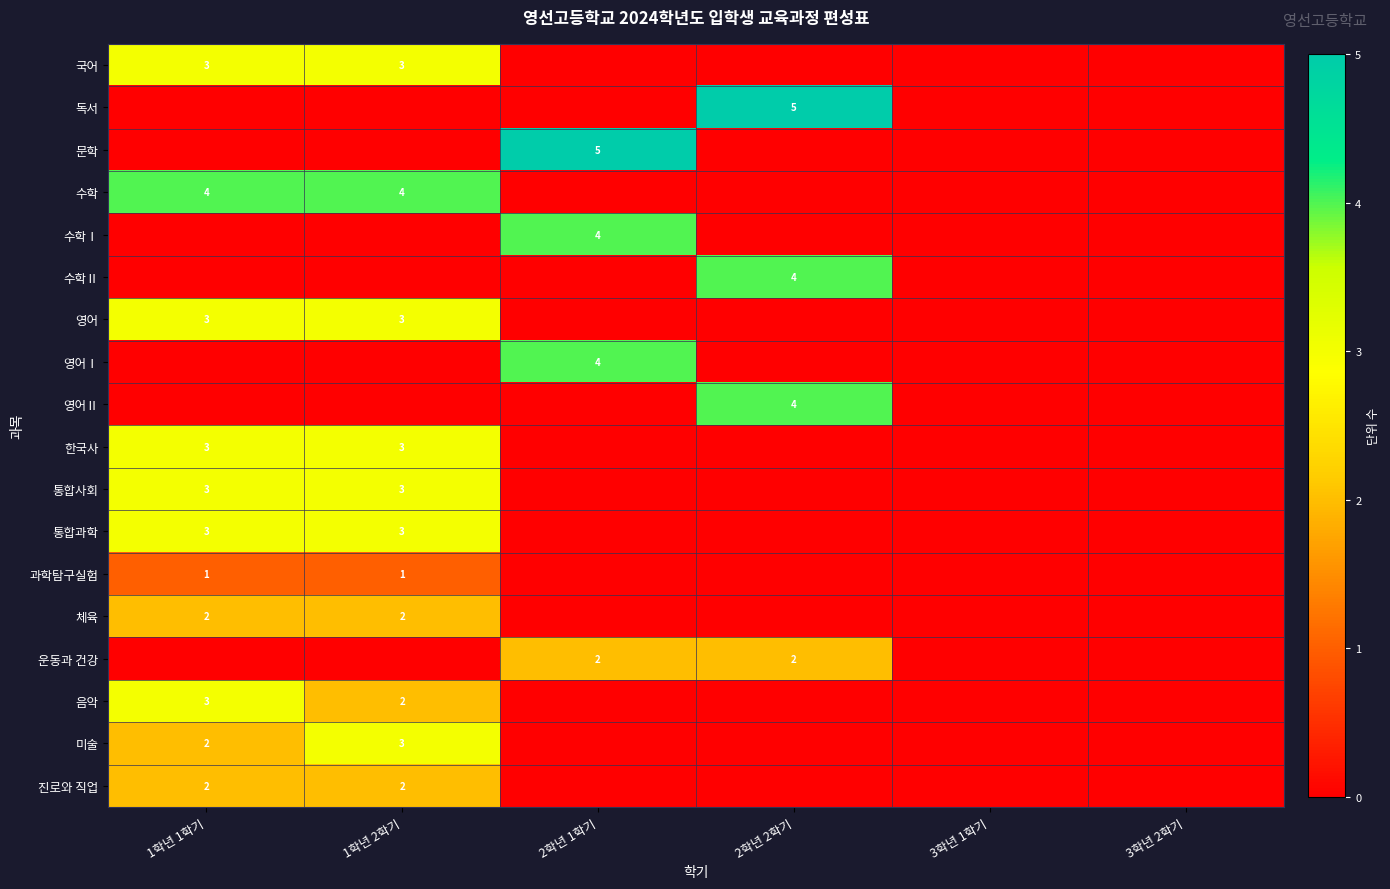

What is the sum of the 통합과학 values at 1학년 2학기 and 1학년 1학기?

6